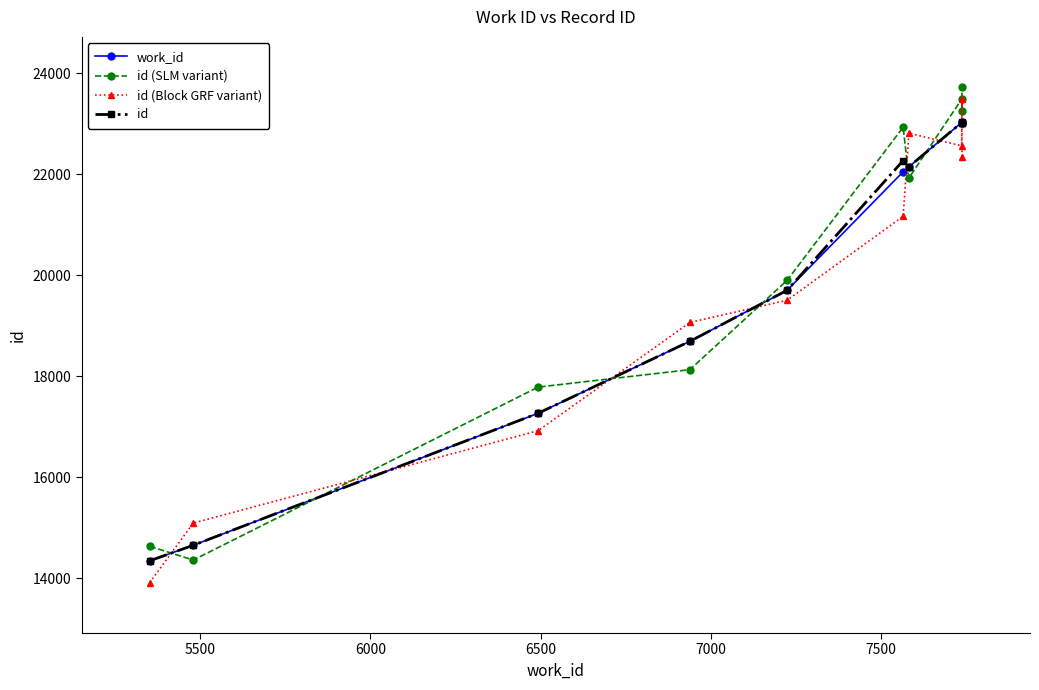

The id (SLM variant) series shows 24936.4 at 5500. True or false?

False